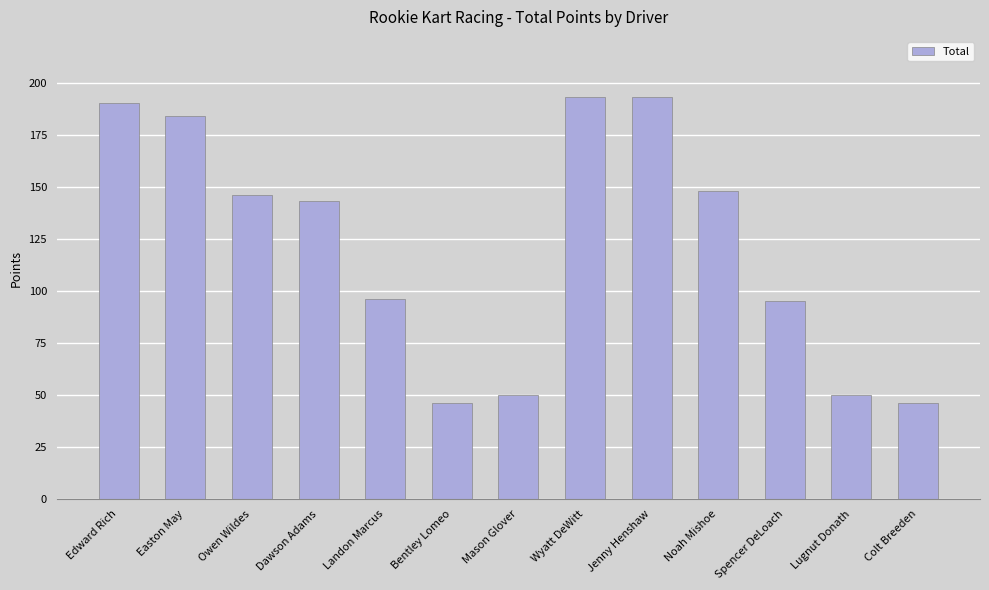

Is it true that the value at Easton May is 184?

True